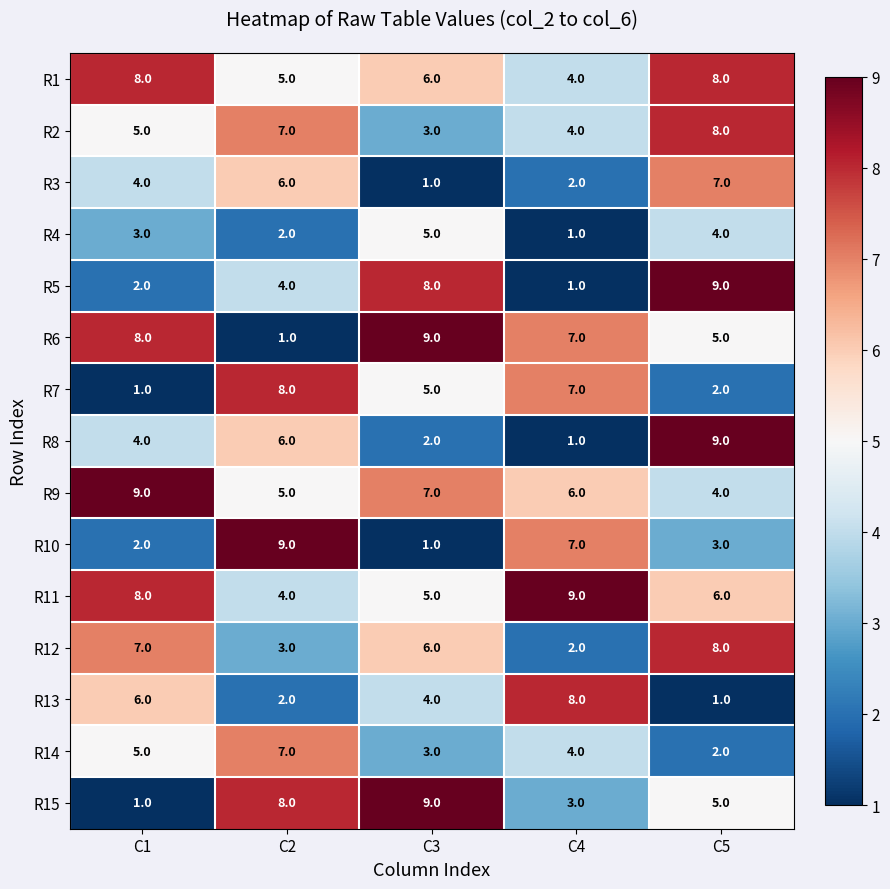

What is the minimum value shown in the chart?

1